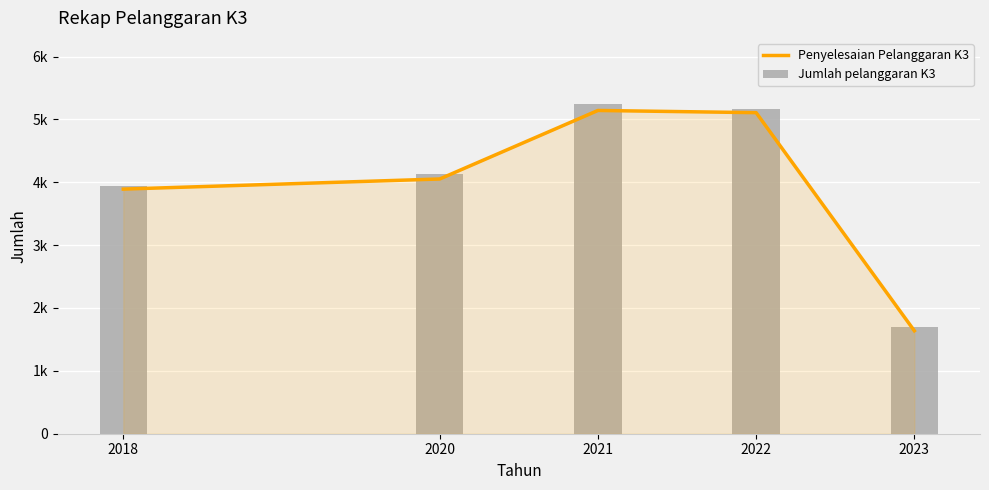

What is the difference between the maximum and minimum values in the Jumlah pelanggaran K3 series?

3549